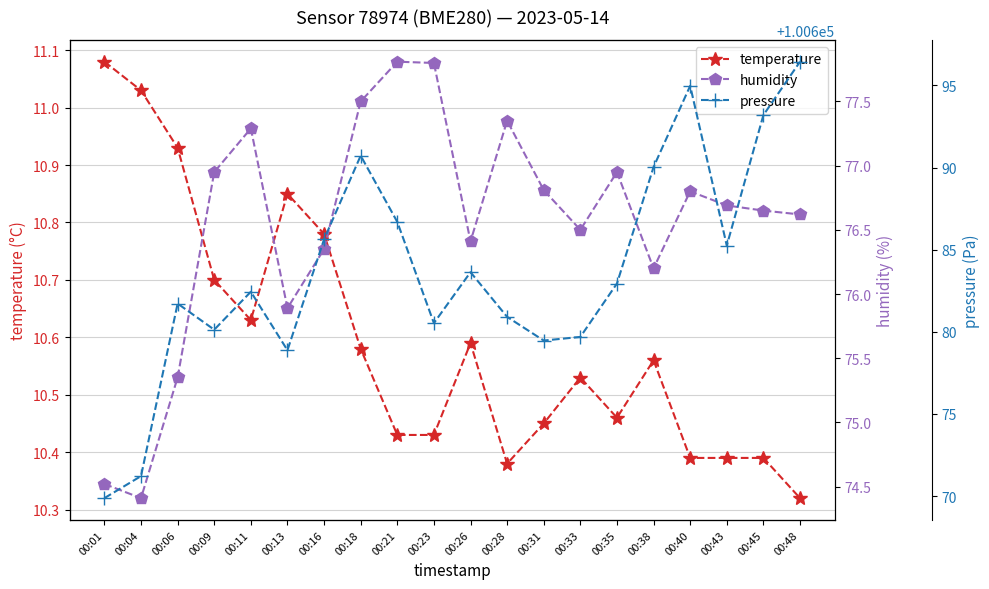

How many lines are shown in the chart?

3